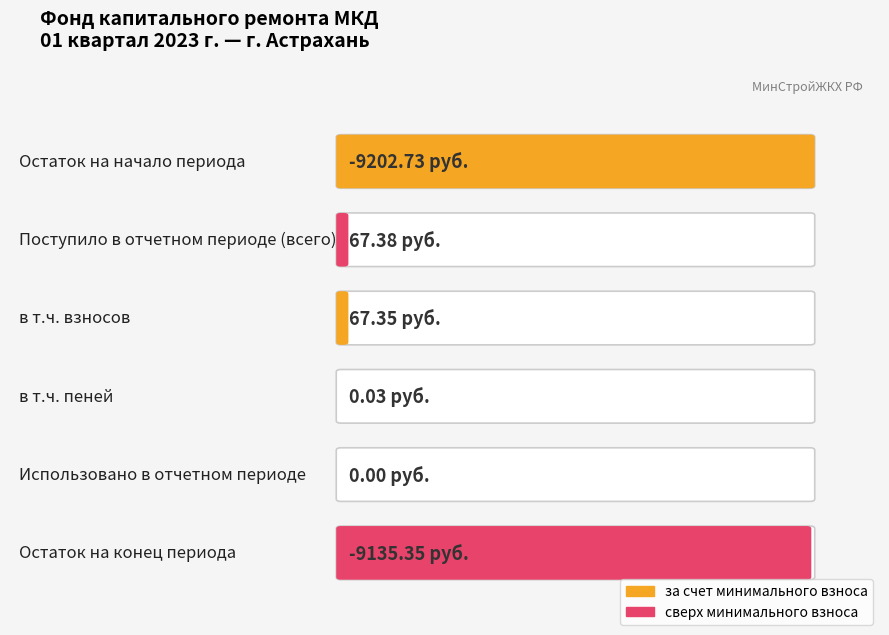

Is it true that Итого фонд капитального ремонта equals 23.9 at Поступило всего?

False